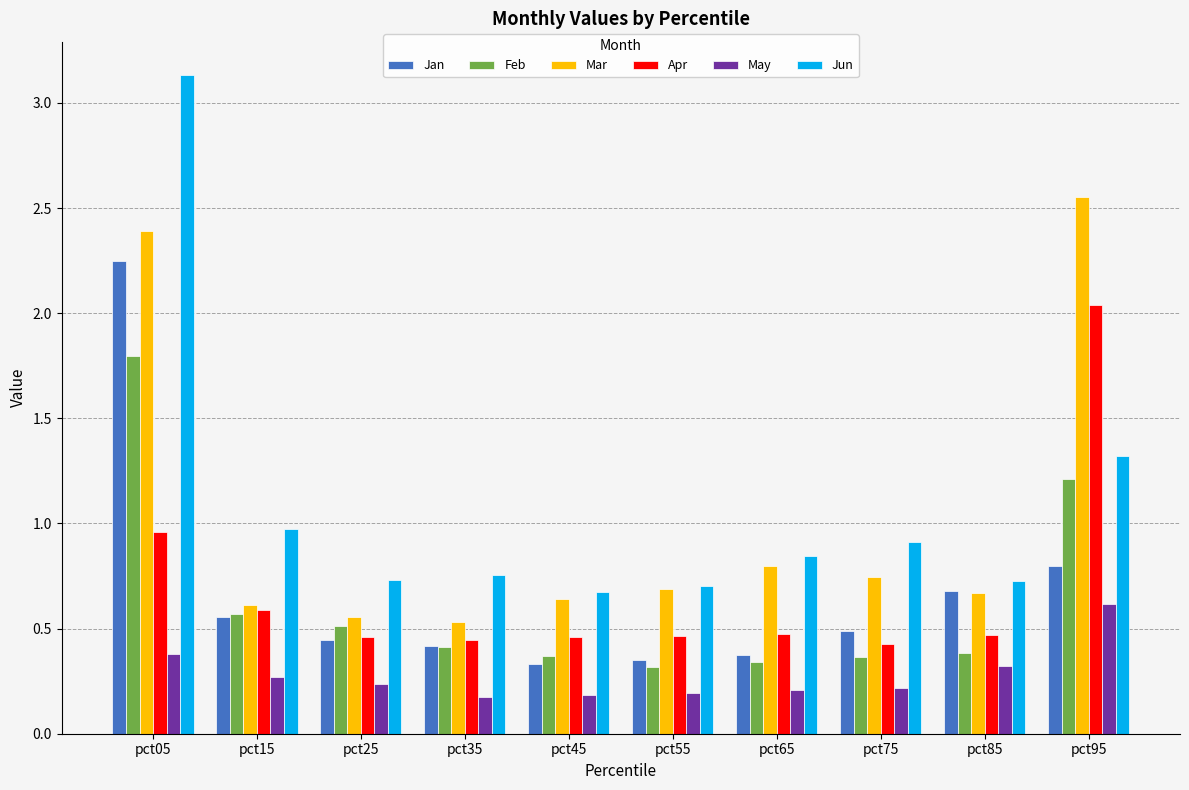

True or false: Jun has a value of 0.7 at pct15.

False